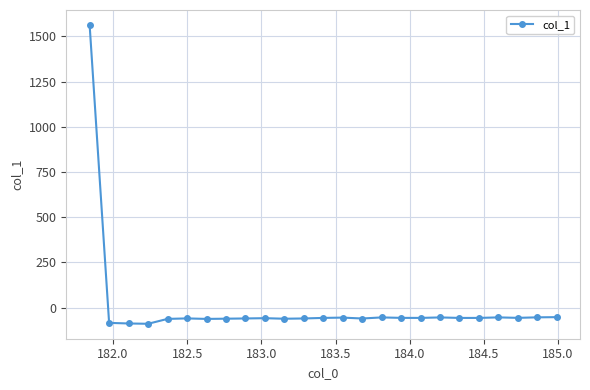

What is the value of the 19th point from the left?

-54.4